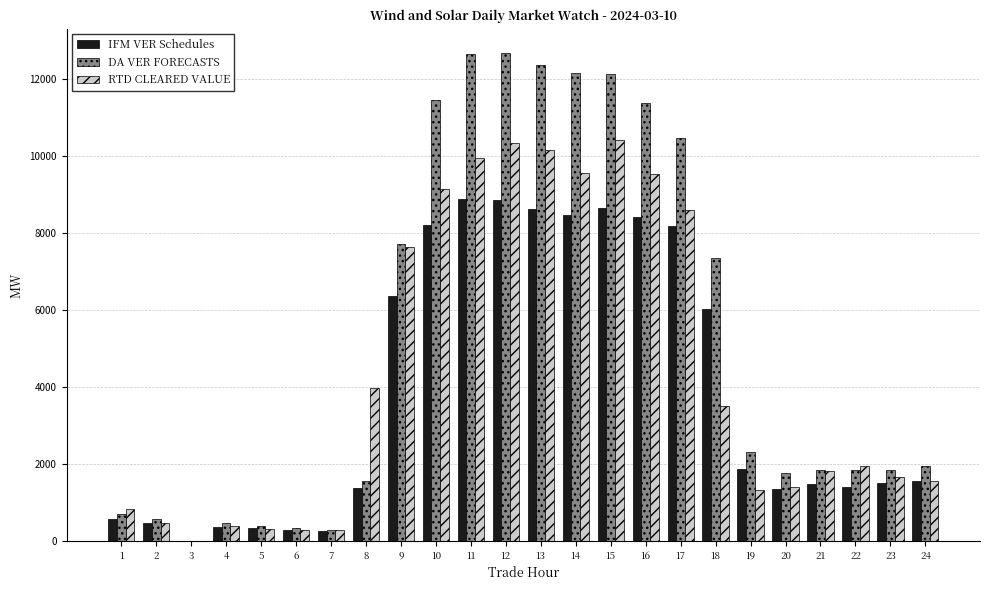

Does the chart contain stacked bars?

No